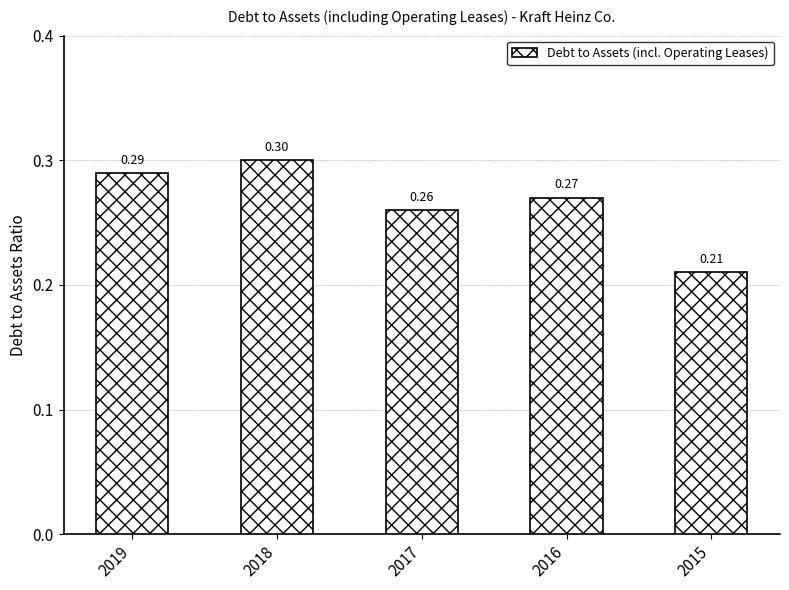

What is the difference between the maximum and minimum values?

0.1